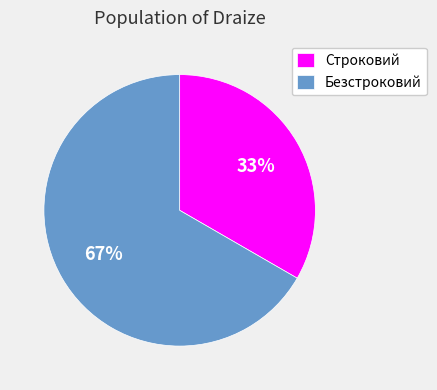

The Безстроковий slice represents 67% of the pie. True or false?

True